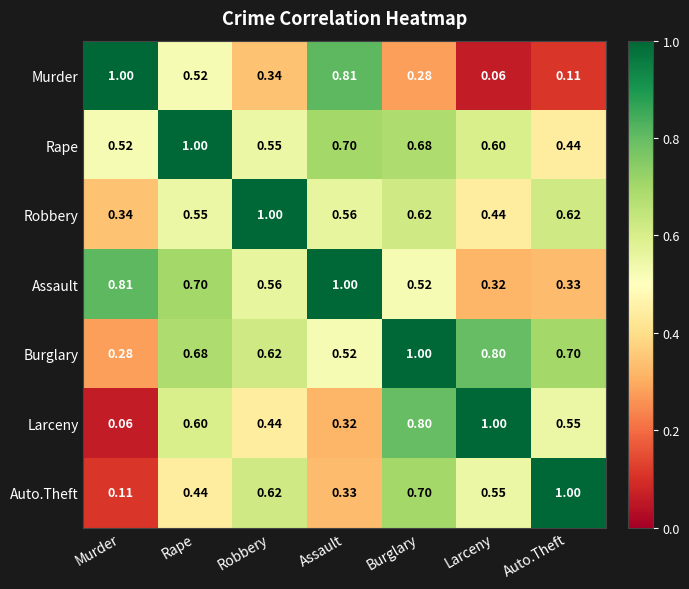

At Assault, list the series in order from smallest to largest.

Larceny, Auto.Theft, Burglary, Robbery, Rape, Murder, Assault